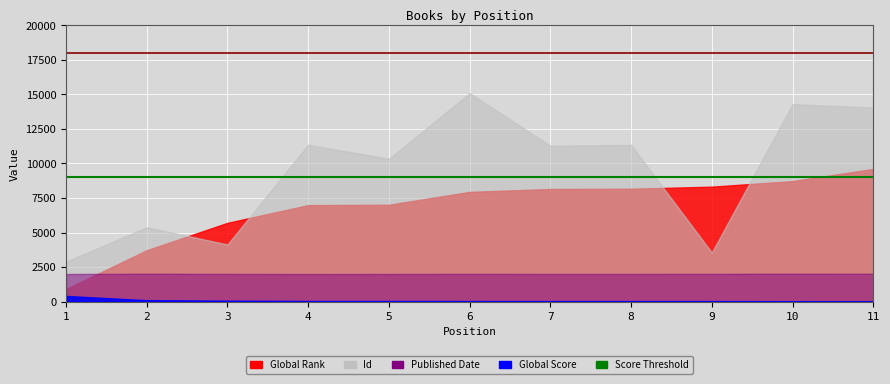

Which label corresponds to the largest value in the chart?

6